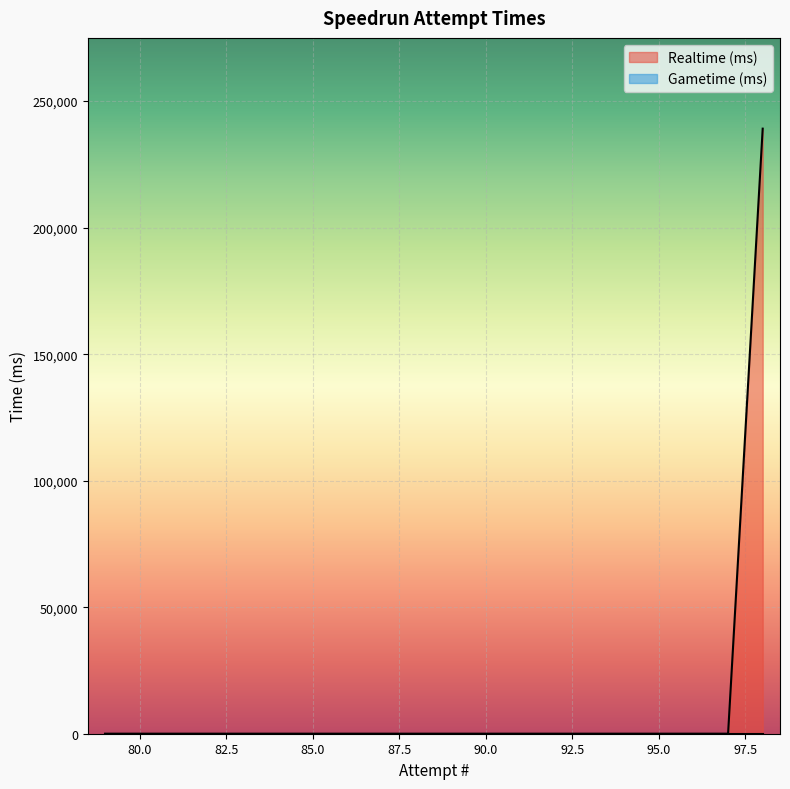

List the labels in order of value, largest first.

98, 97, 96, 95, 94, 93, 92, 91, 90, 89, 88, 87, 86, 85, 84, 83, 82, 81, 80, 79